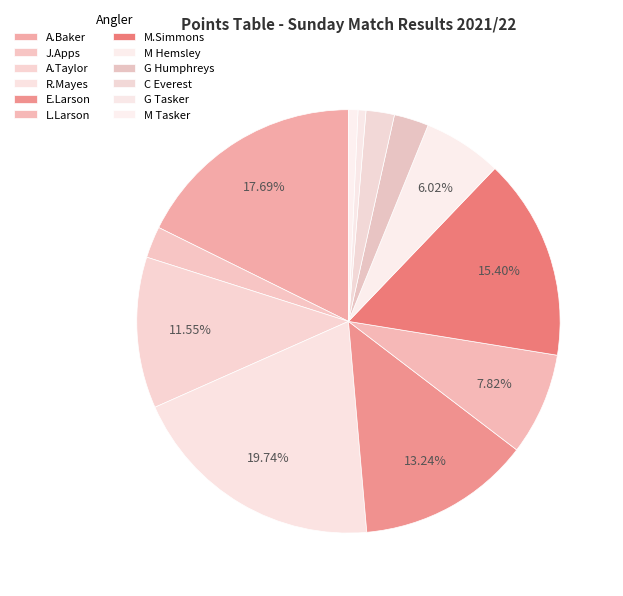

Is it true that G Humphreys is 3% of the pie?

True